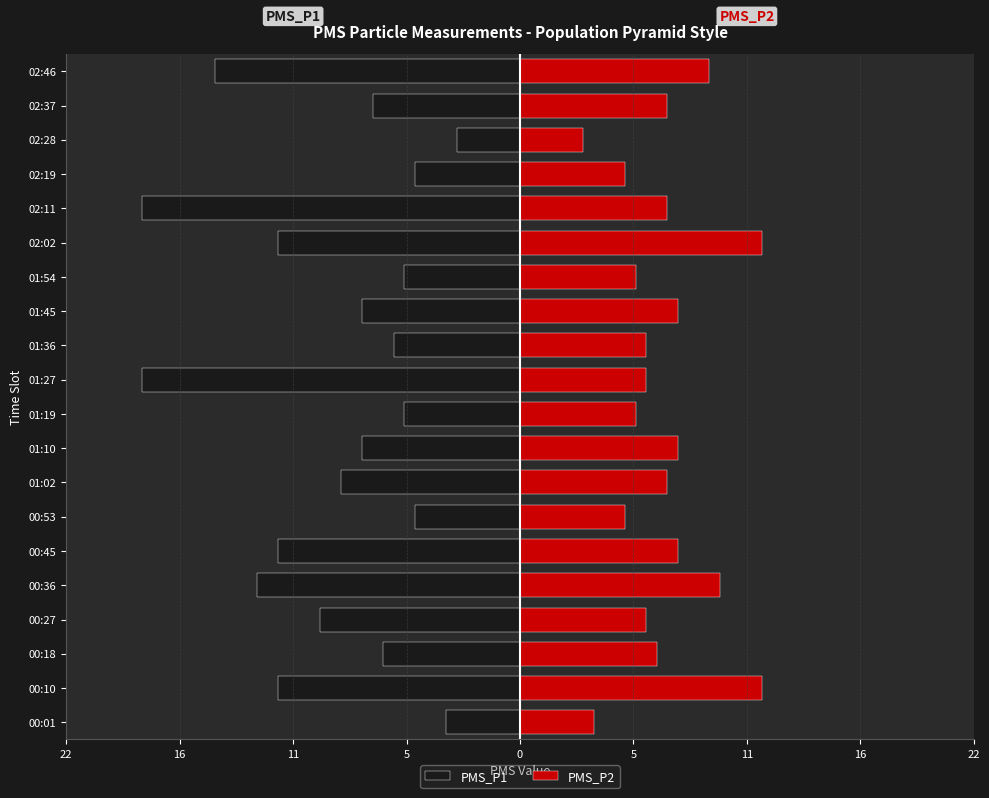

What is the value of the PMS_P1 bar at the 2nd from the left?

-11.5